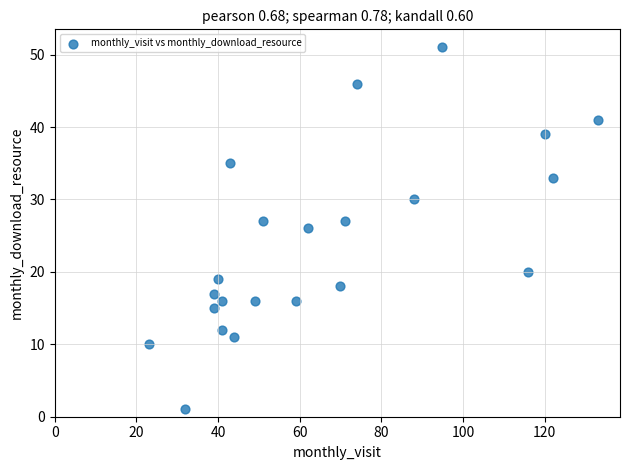

What is the range of X values (max minus min)?

110